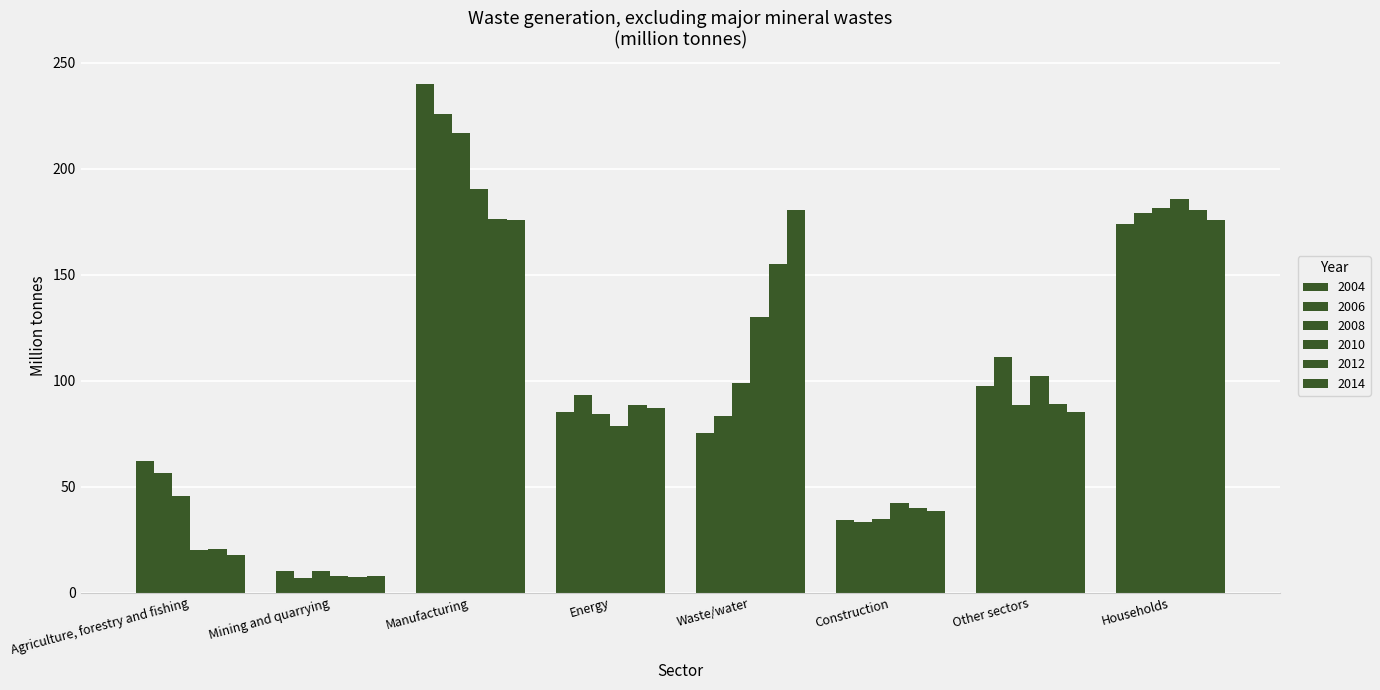

Reading right to left, transcribe all the data shown in this chart.

2004: Households=174.1	Other sectors=97.7	Construction=34.4	Waste/water=75.2	Energy=85.4	Manufacturing=239.9	Mining and quarrying=10.4	Agriculture, forestry and fishing=62.3
2006: Households=179.2	Other sectors=111.2	Construction=33.4	Waste/water=83.3	Energy=93.3	Manufacturing=225.8	Mining and quarrying=7.1	Agriculture, forestry and fishing=56.7
2008: Households=181.6	Other sectors=88.8	Construction=34.8	Waste/water=98.9	Energy=84.1	Manufacturing=216.8	Mining and quarrying=10.0	Agriculture, forestry and fishing=45.5
2010: Households=186.0	Other sectors=102.3	Construction=42.5	Waste/water=129.9	Energy=78.6	Manufacturing=190.5	Mining and quarrying=7.9	Agriculture, forestry and fishing=20.2
2012: Households=180.7	Other sectors=88.9	Construction=39.8	Waste/water=155.0	Energy=88.8	Manufacturing=176.4	Mining and quarrying=7.5	Agriculture, forestry and fishing=20.4
2014: Households=175.9	Other sectors=85.1	Construction=38.6	Waste/water=180.7	Energy=87.4	Manufacturing=175.9	Mining and quarrying=7.7	Agriculture, forestry and fishing=17.7